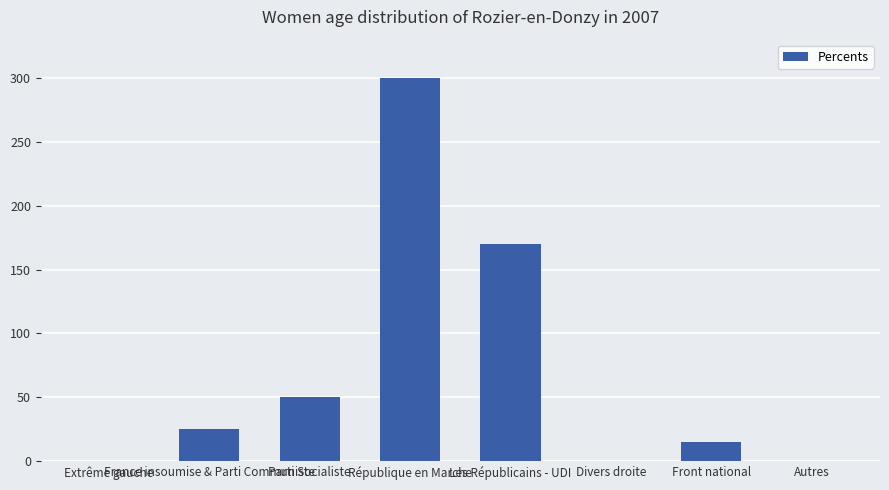

What is the difference between the values at République en Marche and Autres?

300